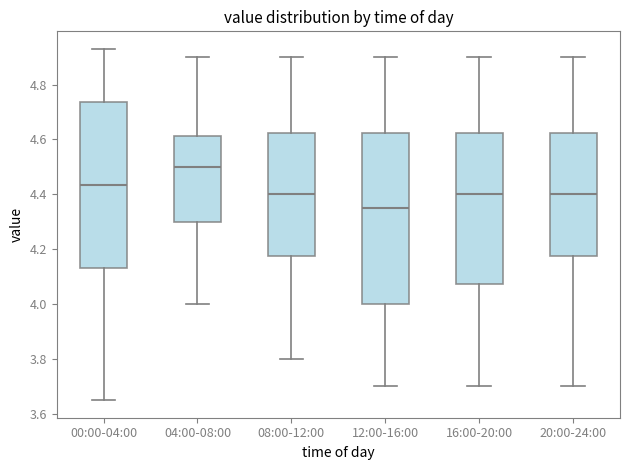

Where is the lower edge of the box for 12:00-16:00 on the y-axis? The values are not printed on the chart, so give them approximately, as read against the axis.

4.00